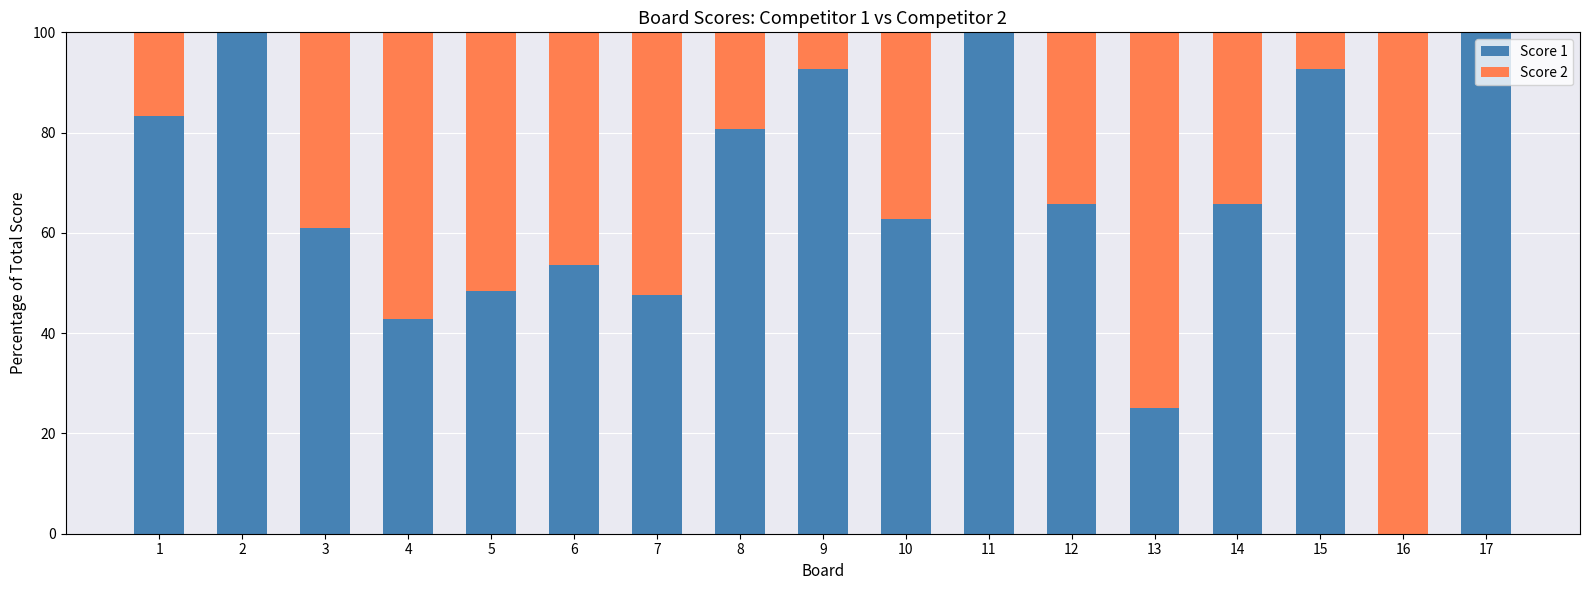

What is the highest value of the Score 1 series?

100.0